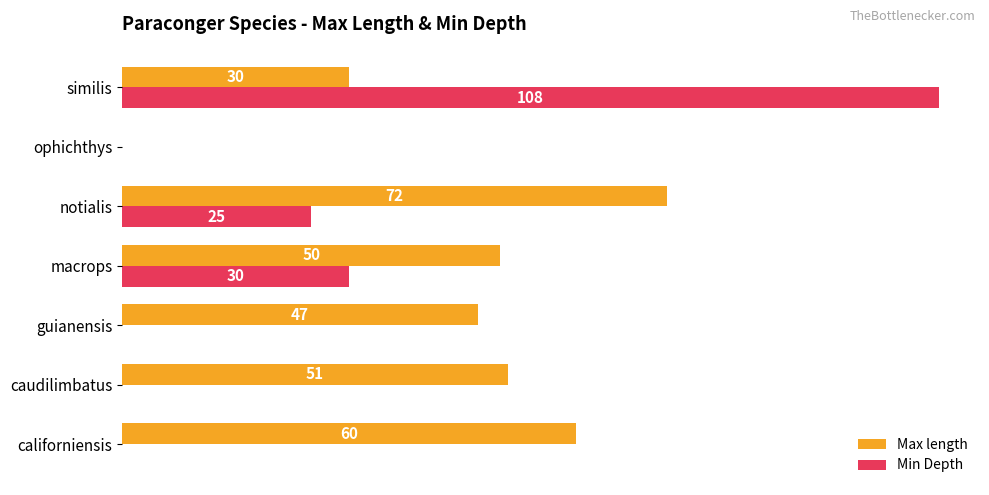

At which category is the sum across all series the highest?

similis